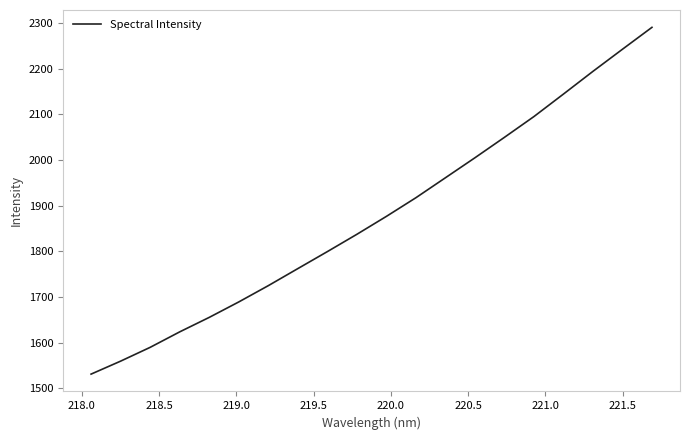

Count the number of values greater than 1876.

10